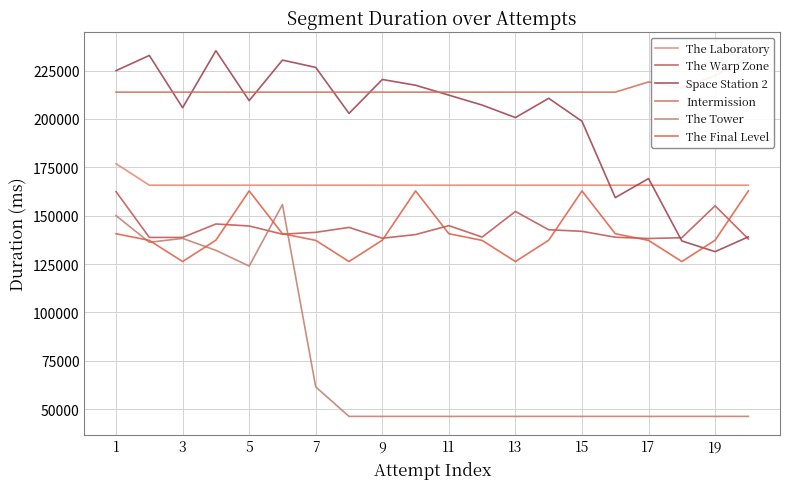

Read the The Final Level value at 11, to the nearest 50.

140700